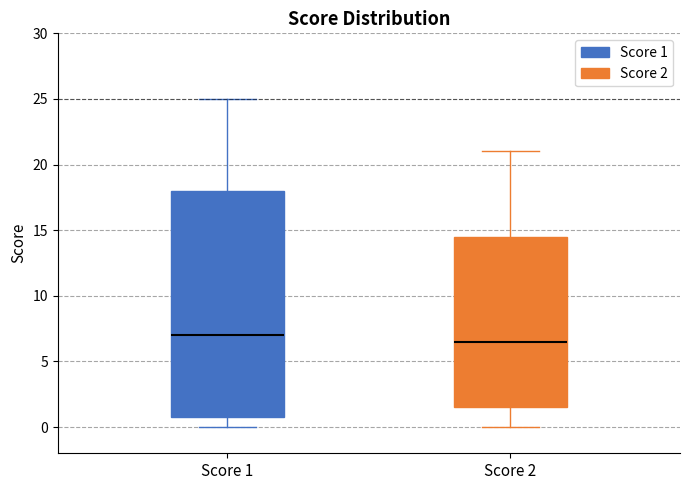

Which box has the lowest median line?

Score 2